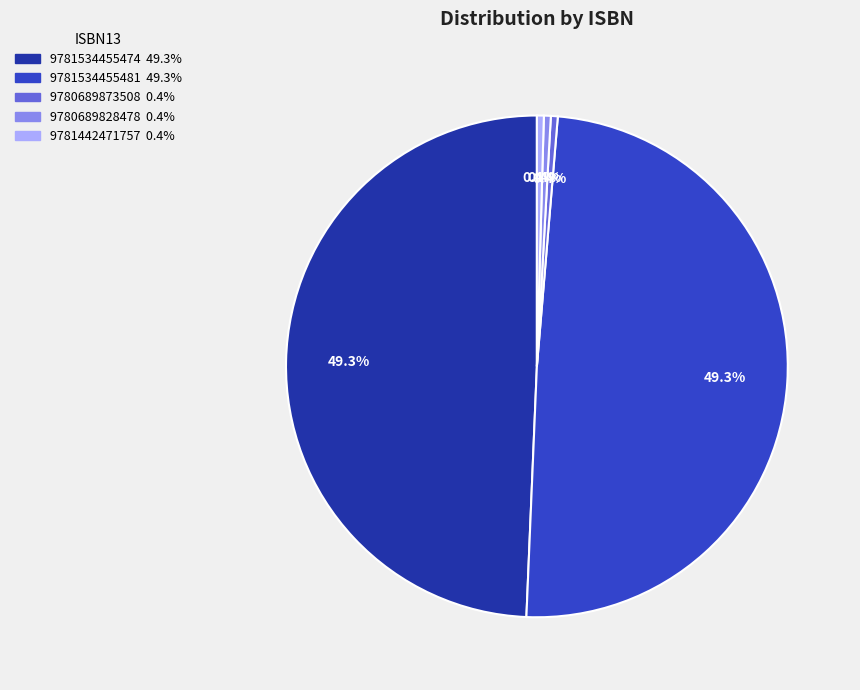

How many segments does this pie chart have?

5